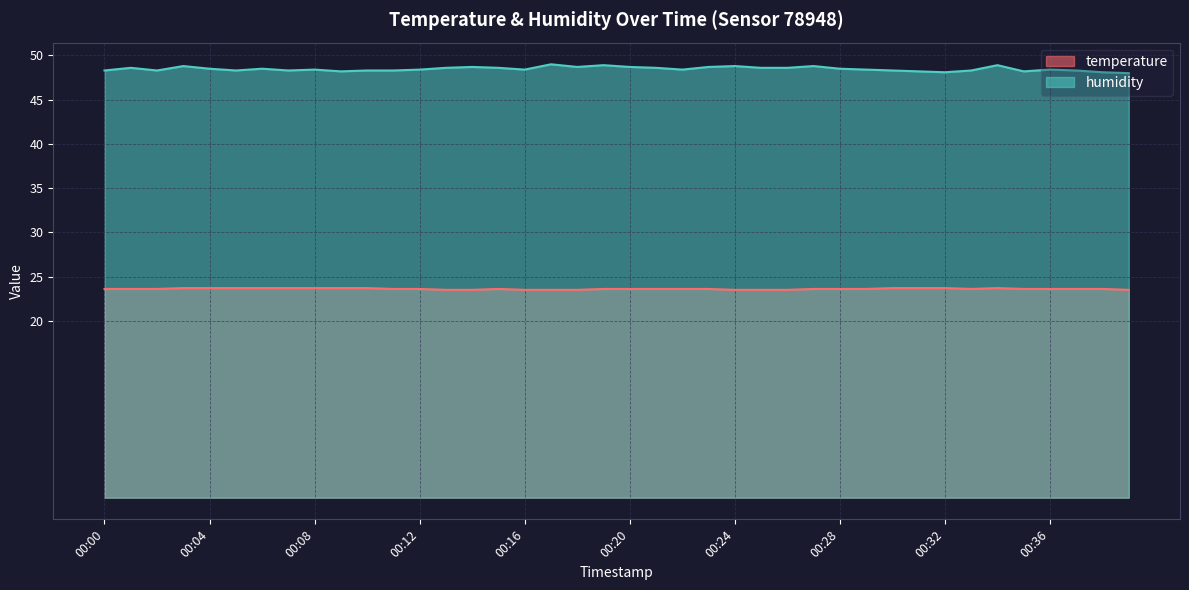

Where is humidity nearest to the value 48?

00:40